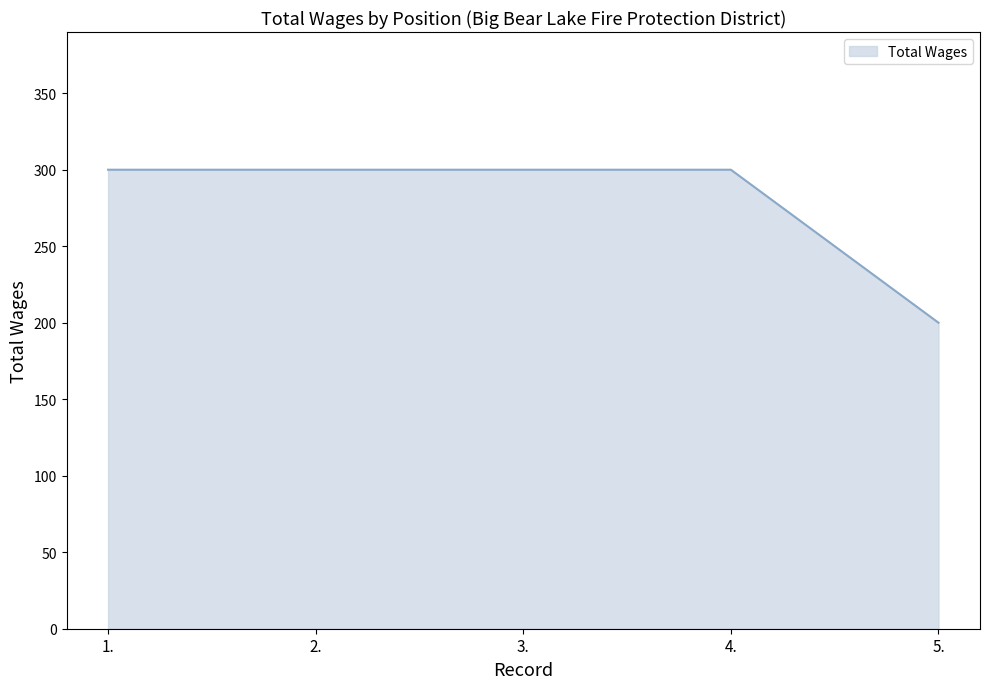

Is it true that the value at 3. is 300?

True